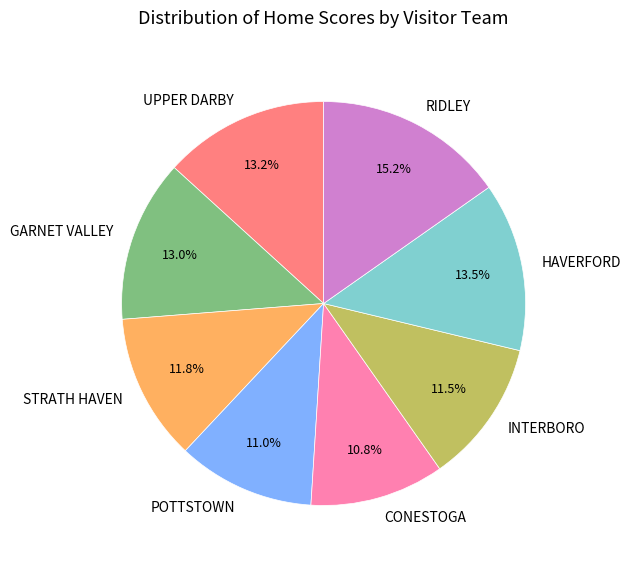

Which category has the biggest portion of the pie?

RIDLEY